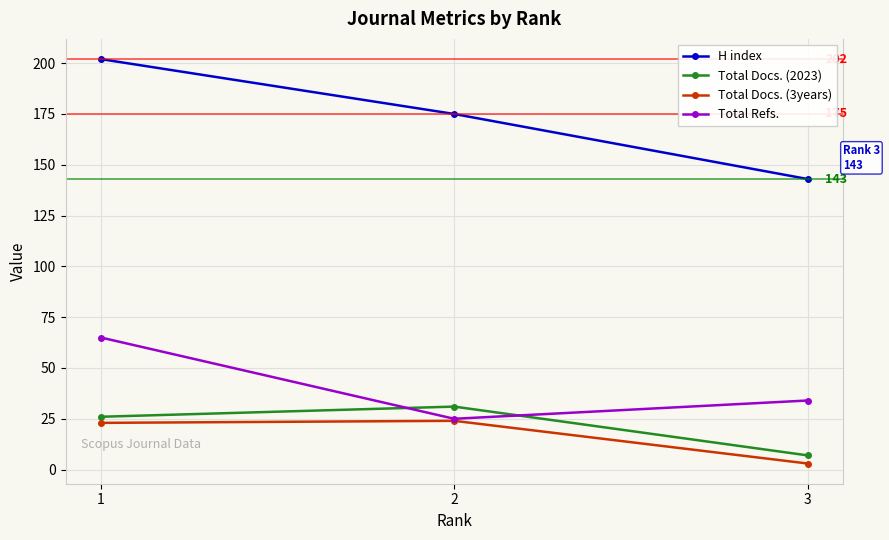

Which category has the lowest value across all series?

3